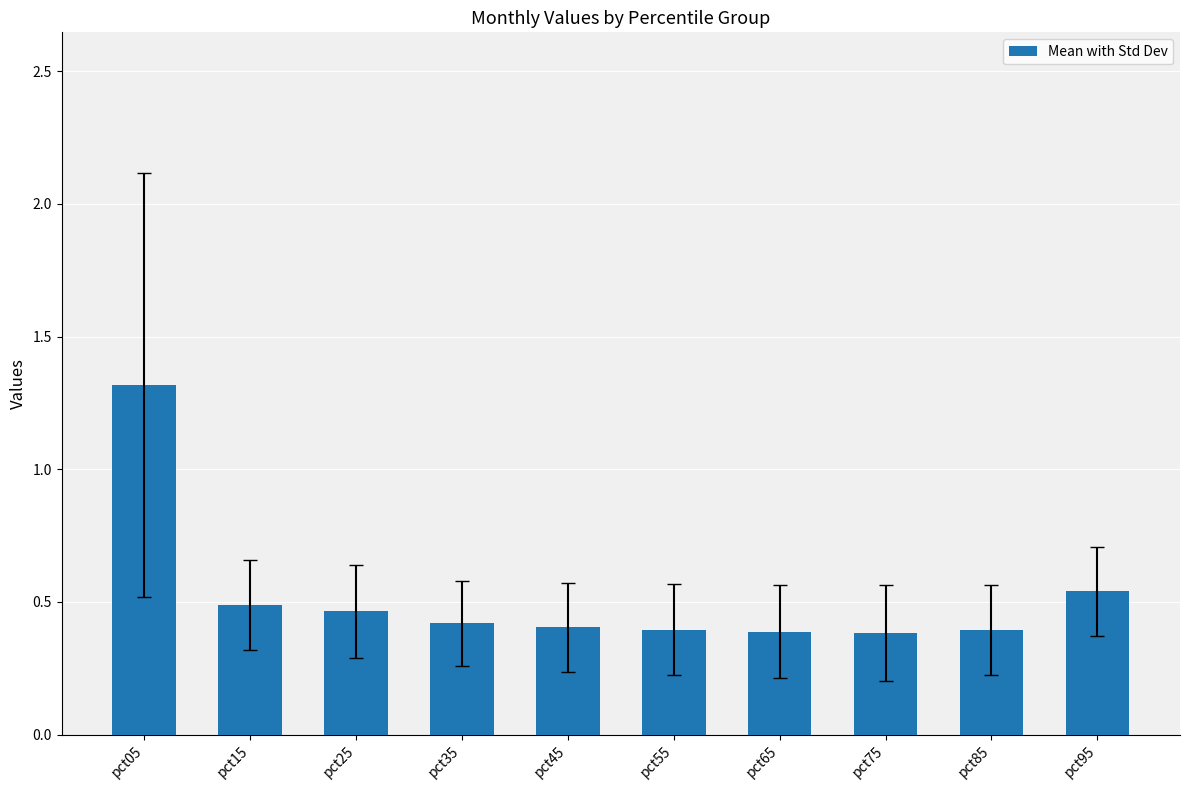

What is the value of the 4th bar from the left?

0.4